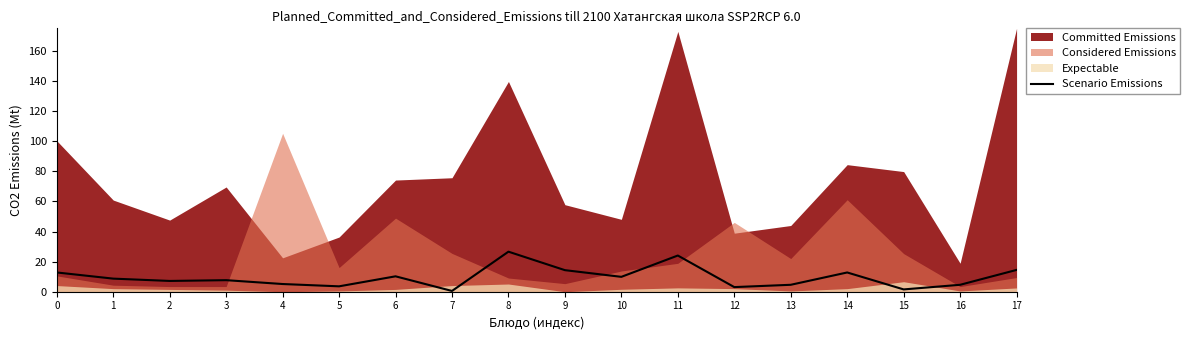

True or false: Scenario Emissions has a value of 3.1 at 12.

True